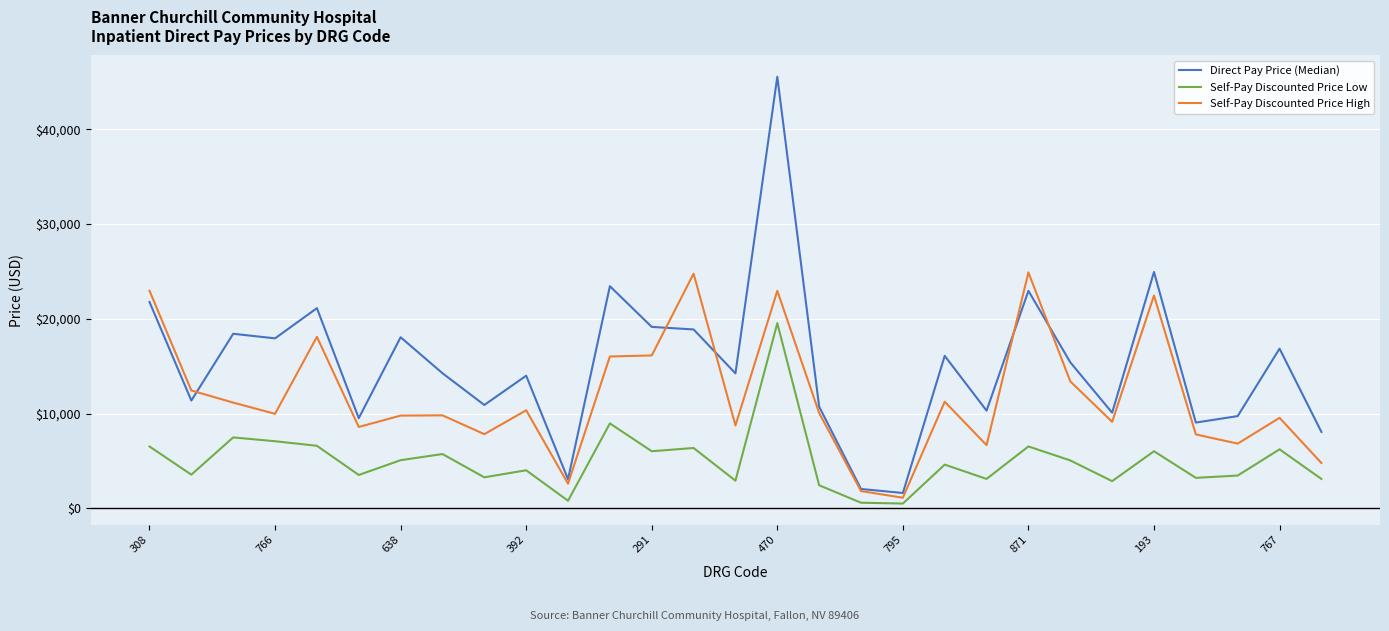

Which series has the widest spread of values?

Direct Pay Price (Median)